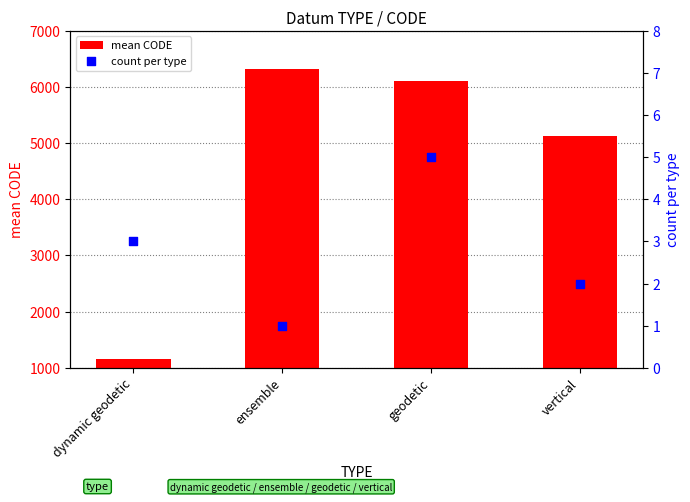

What are all the series names shown in the legend?

mean CODE, count per type